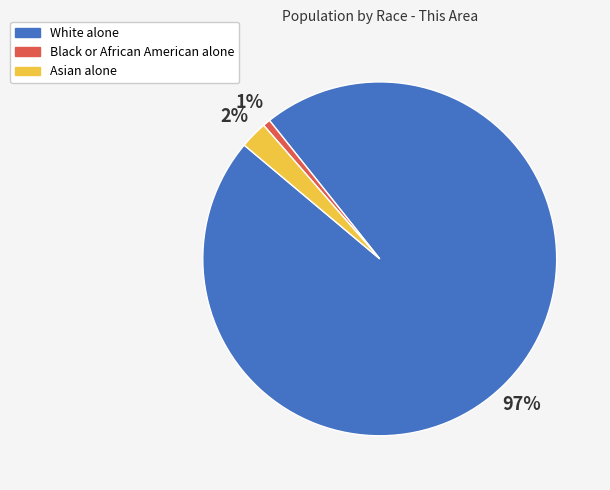

Count the number of slices in the pie.

3